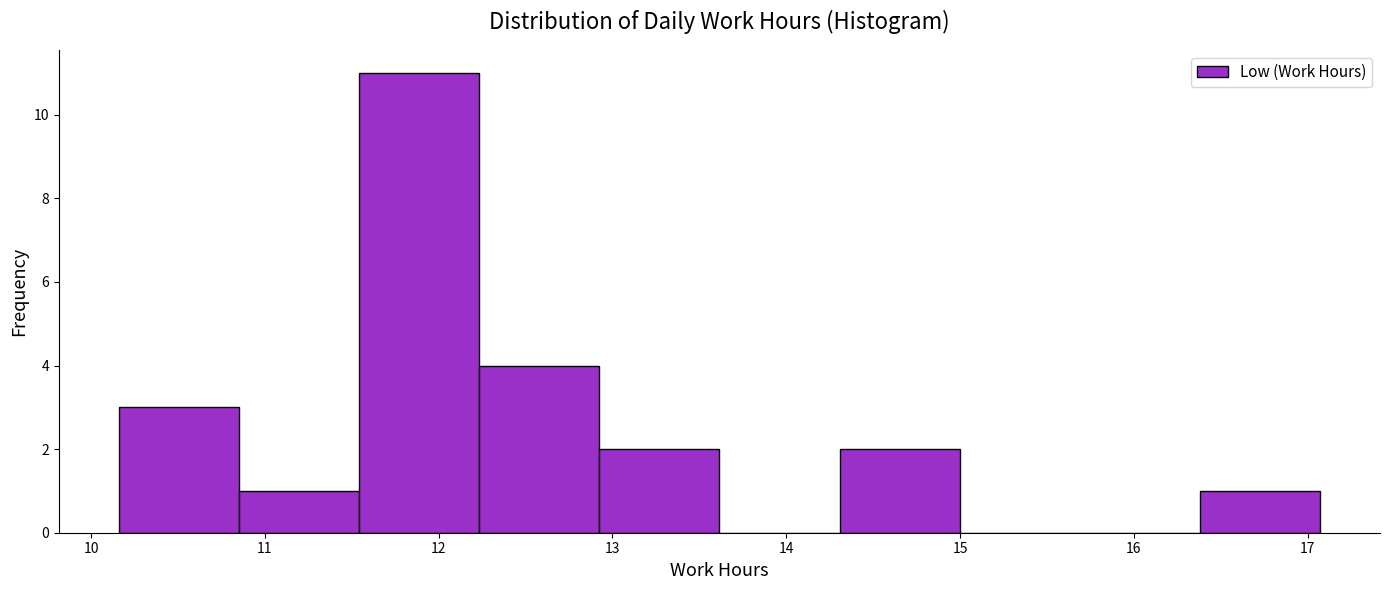

Reading left to right, transcribe this chart: for each bar, give the range it covers on the x-axis and its height. Neither the bar edges nor the heights are printed on the chart, so give them approximately, as read against the axes.

10.2 to 10.9: 3
10.9 to 11.5: 1
11.5 to 12.2: 11
12.2 to 12.9: 4
12.9 to 13.6: 2
13.6 to 14.3: 0
14.3 to 15.0: 2
15.0 to 15.7: 0
15.7 to 16.4: 0
16.4 to 17.1: 1